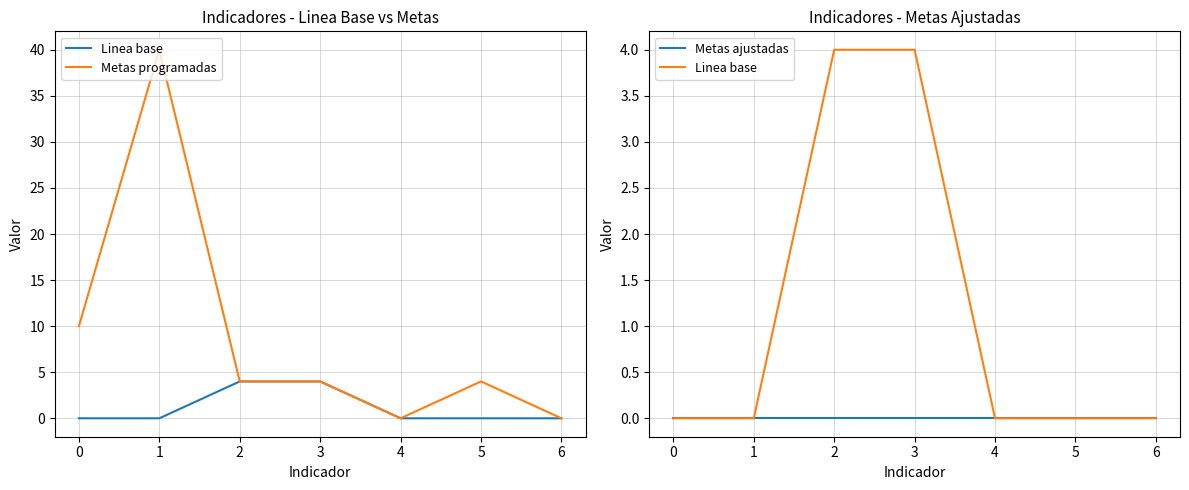

Which series changed the most between 1 and 5?

Metas programadas